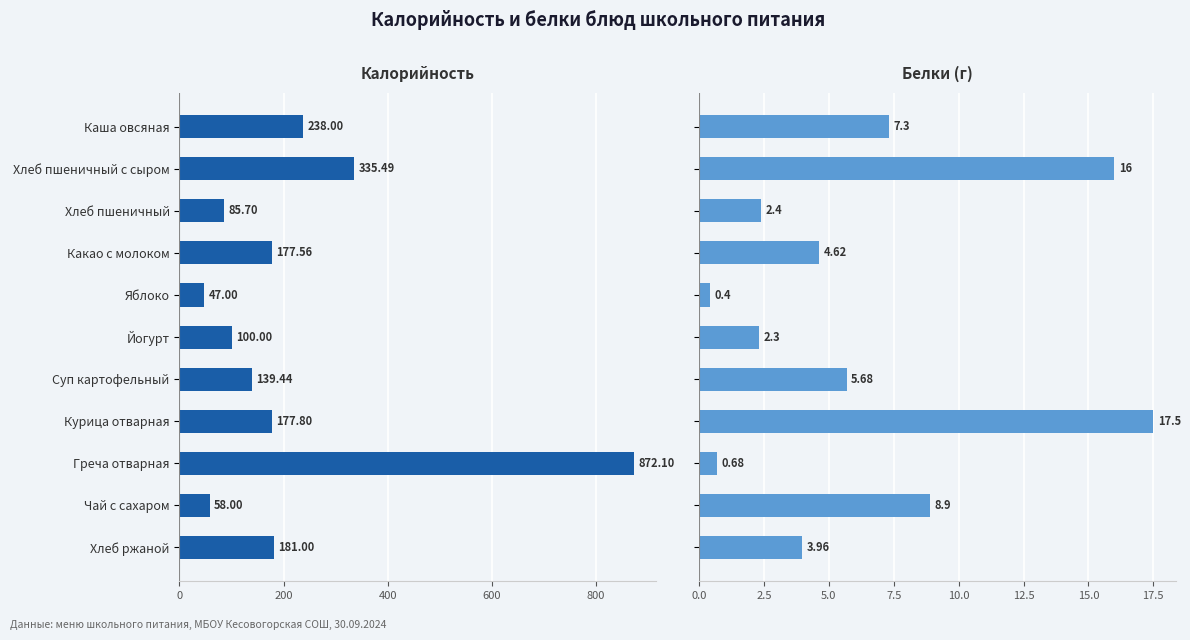

Between Хлеб пшеничный с сыром and Хлеб пшеничный, which series saw the biggest shift?

Калорийность